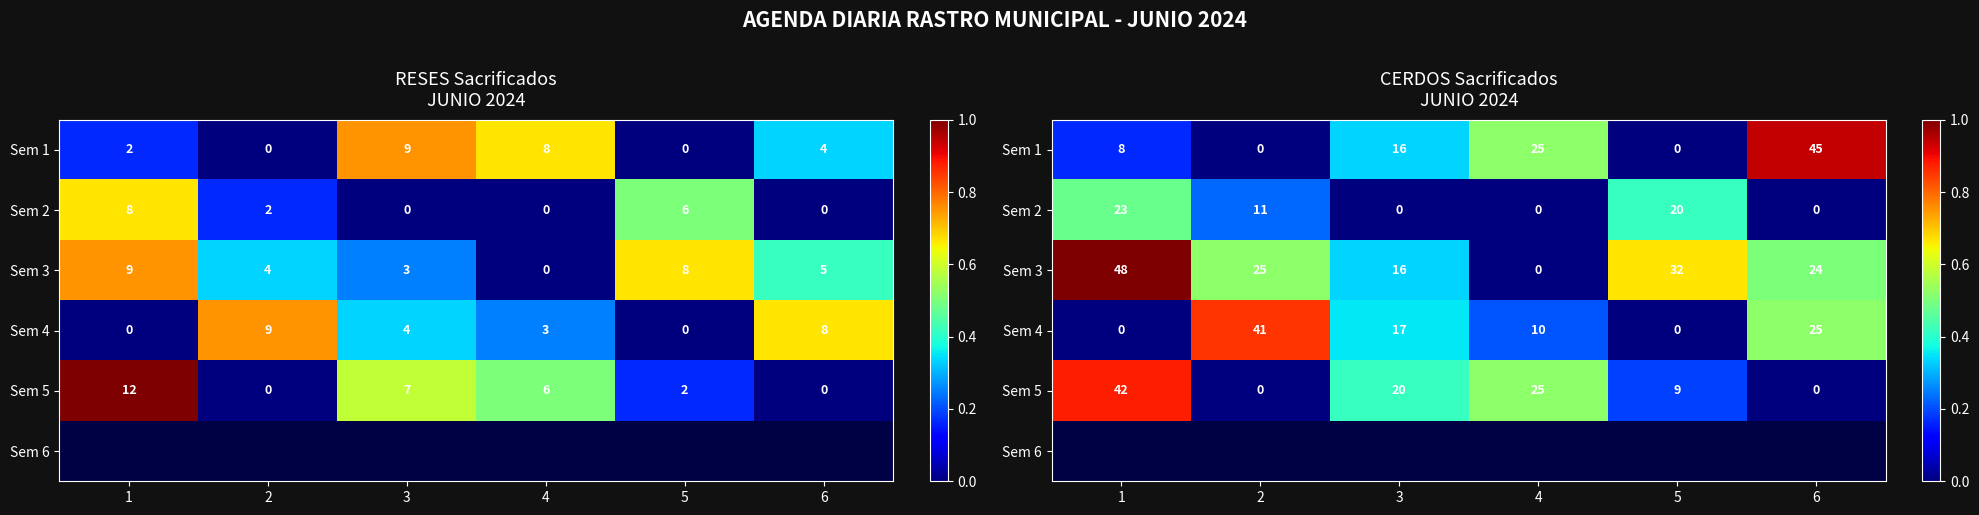

The value of Sem 2 at 3 is -0.2. True or false?

False